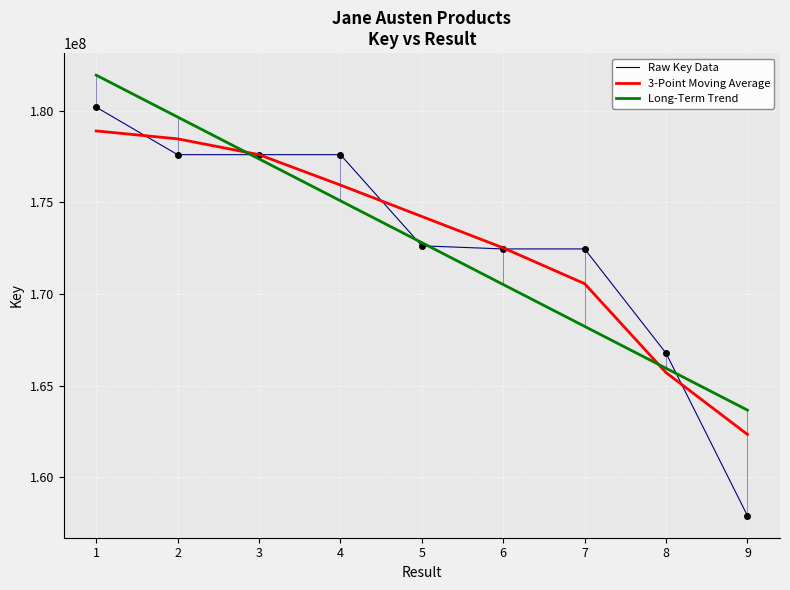

True or false: 3-Point Moving Average has a value of 262879957.7 at 8.

False